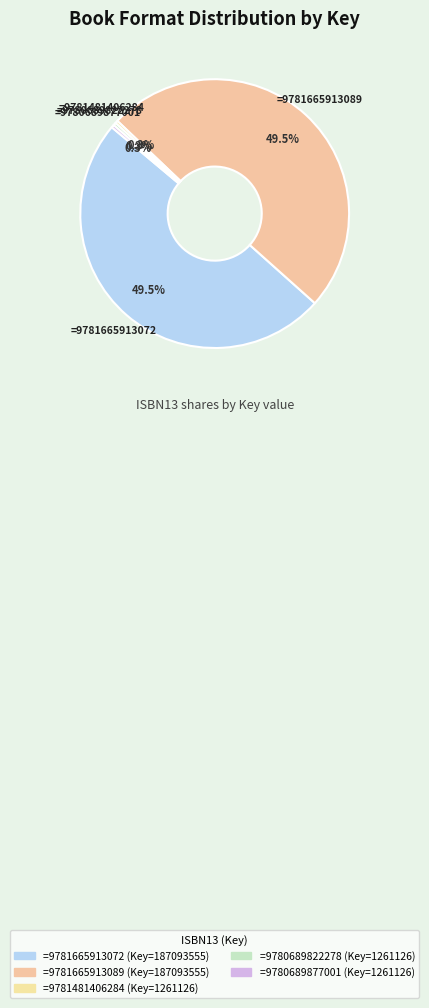

How many segments does this pie chart have?

5